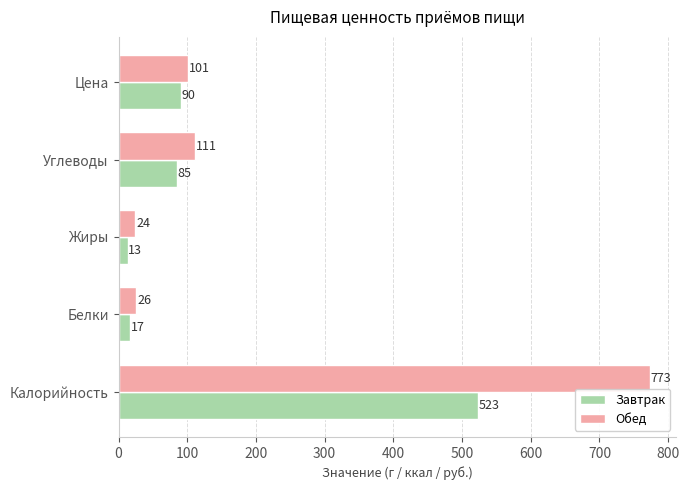

What are all the series names shown in the legend?

Завтрак, Обед